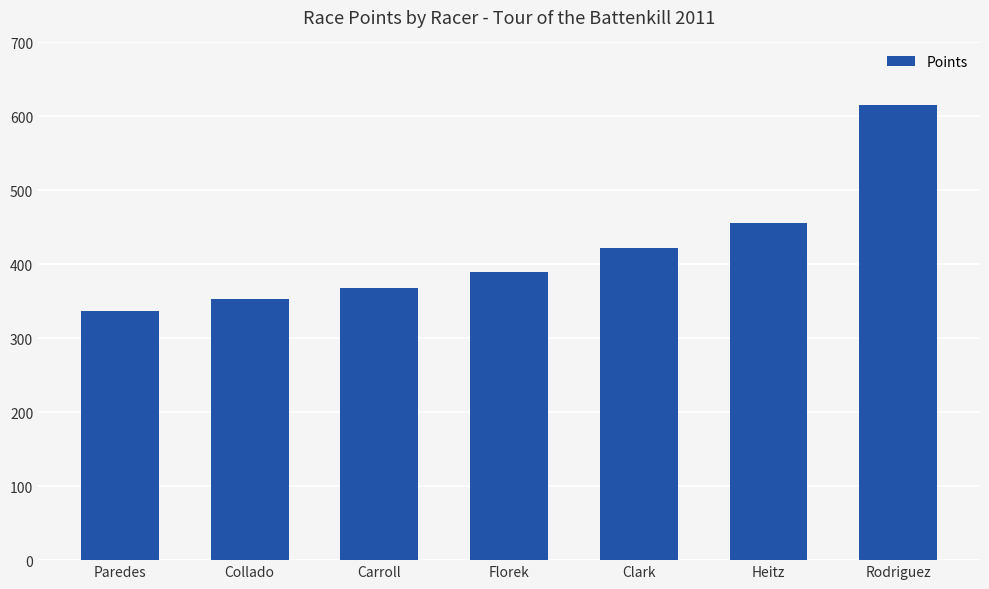

What is the ratio of the value at Collado to the value at Carroll?

1.0